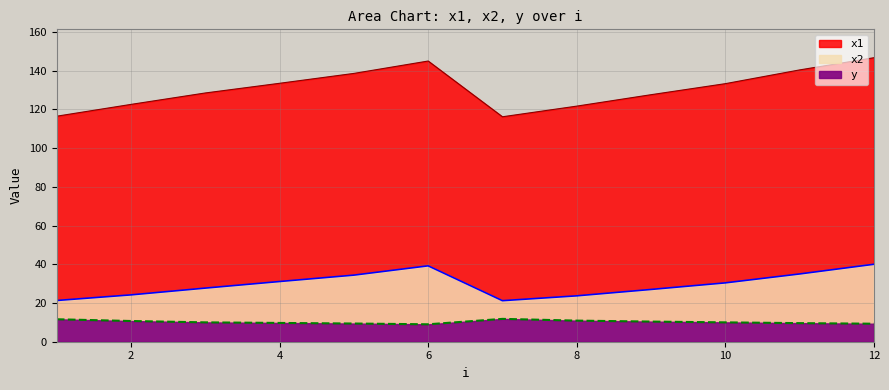

True or false: y and x2 intersect in this chart.

False